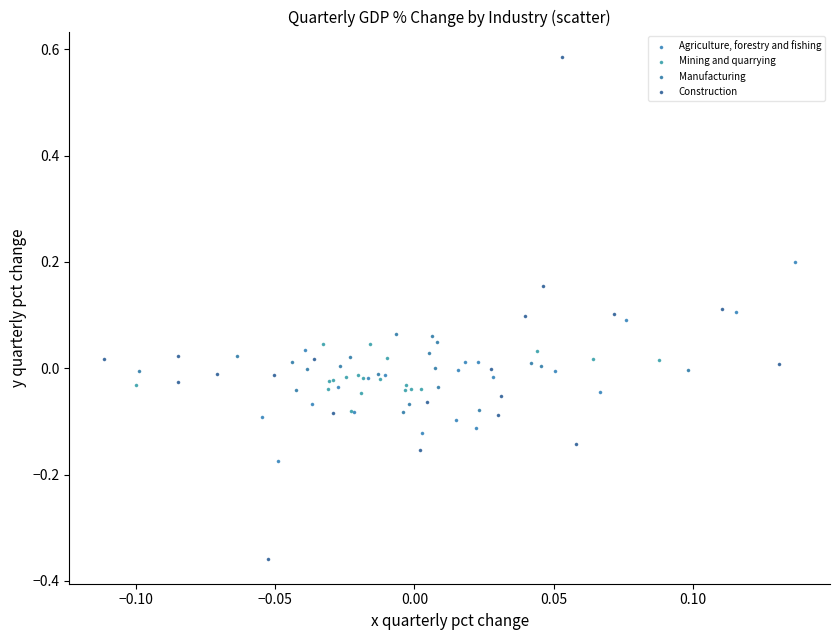

Which series contains the highest Y value?

Construction